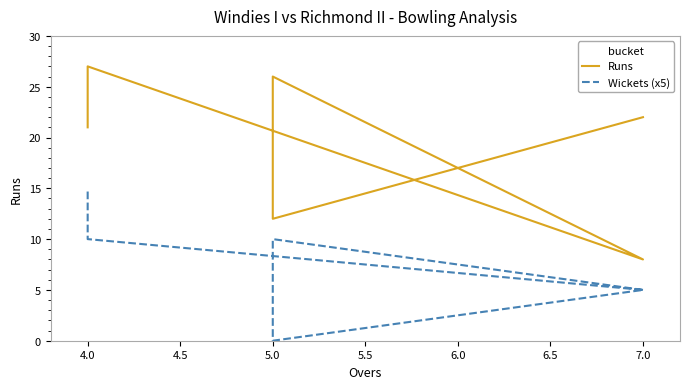

True or false: Wickets (x5) and Runs cross at least once.

False